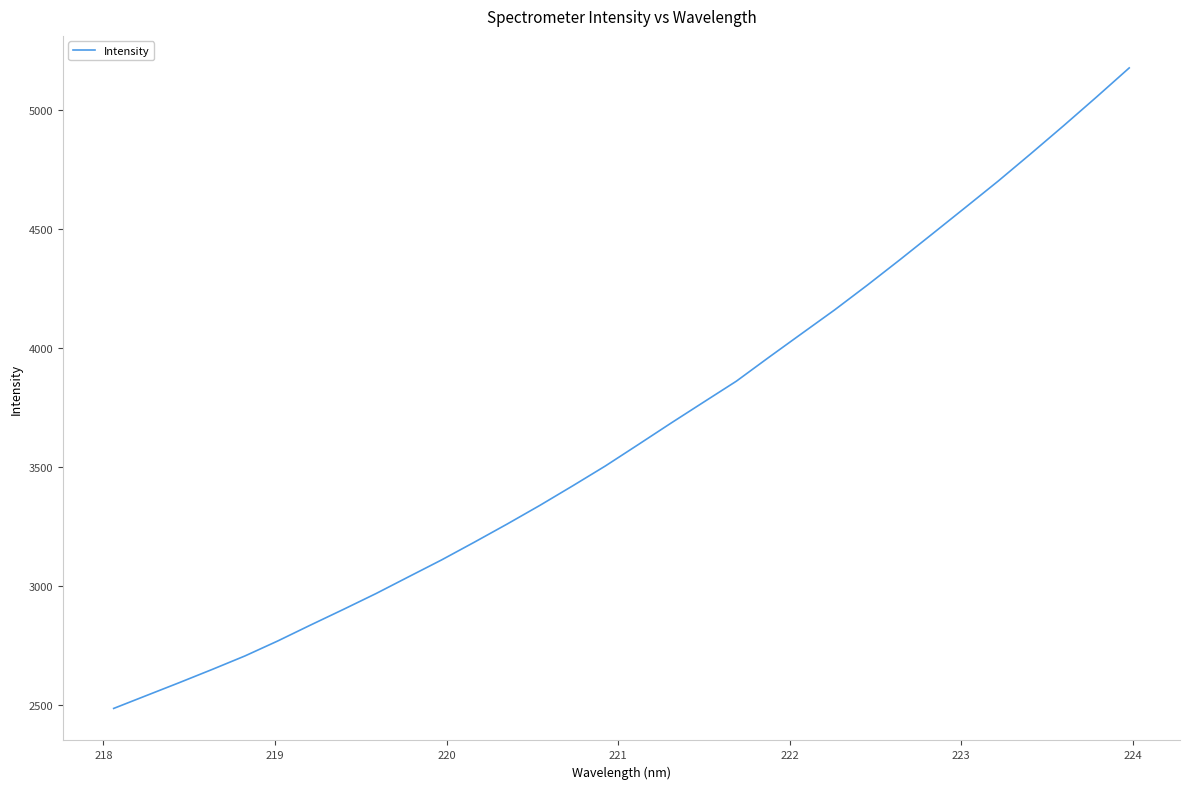

What is the difference between the maximum and minimum values?

2690.2